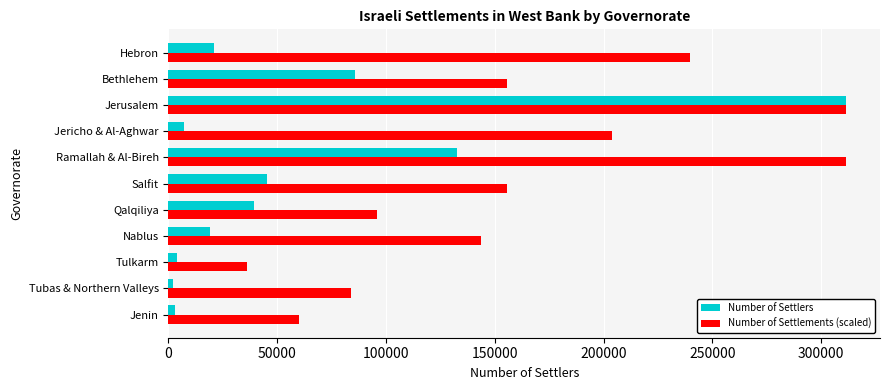

What is the difference between the highest and lowest values at Jericho & Al-Aghwar?

196584.2